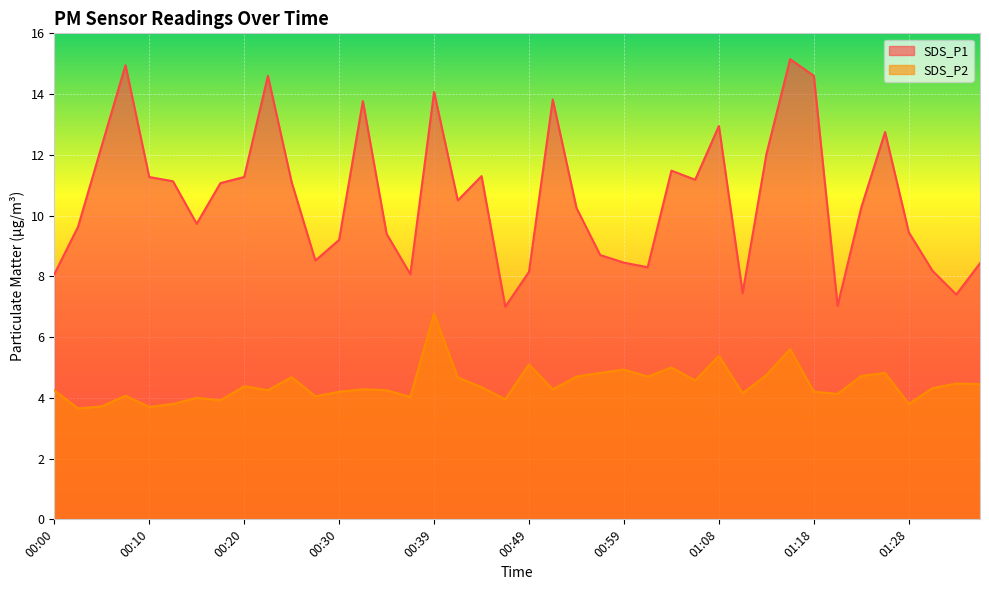

Rank the series by their maximum value, from highest to lowest.

SDS_P1, SDS_P2